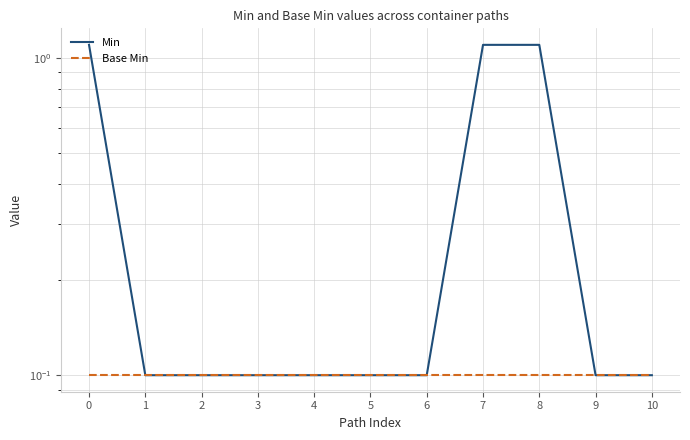

True or false: Base Min and Min intersect in this chart.

False